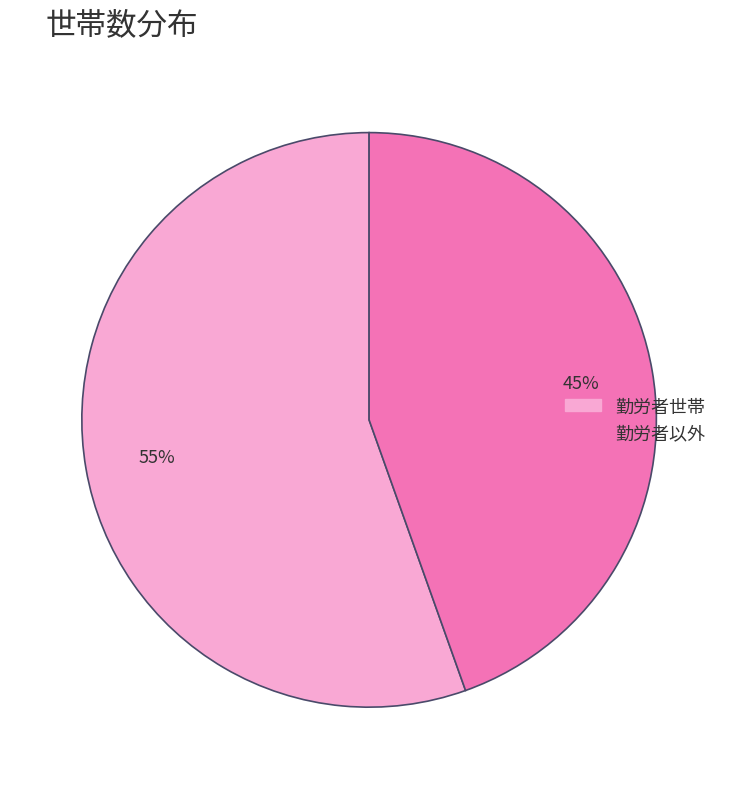

Is there a majority slice in this chart?

Yes